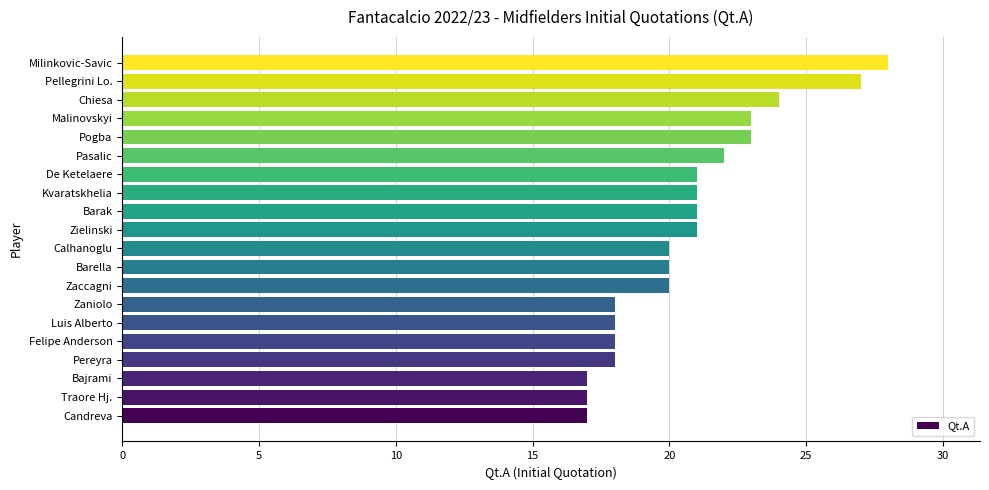

True or false: the data shows 26 at Bajrami.

False